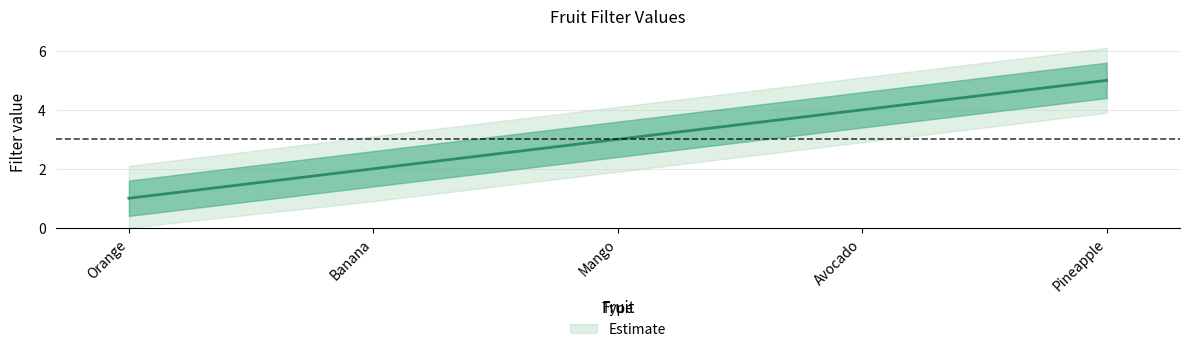

What is the sum of all values?

15